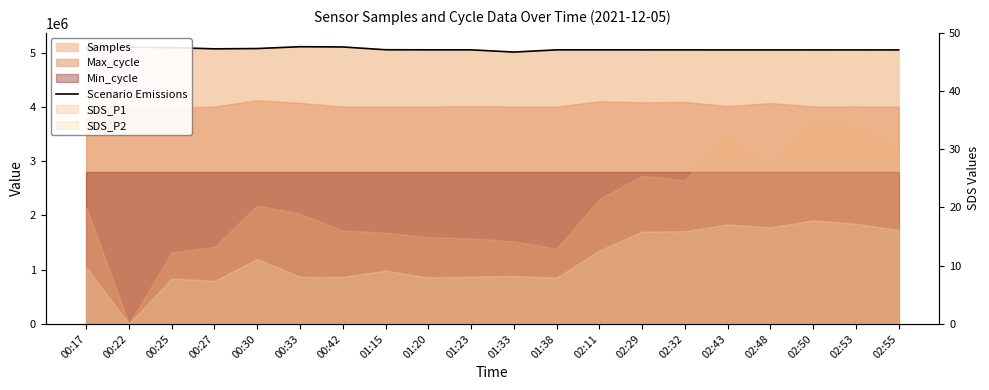

What is the value of the 5th point from the left?

5077208